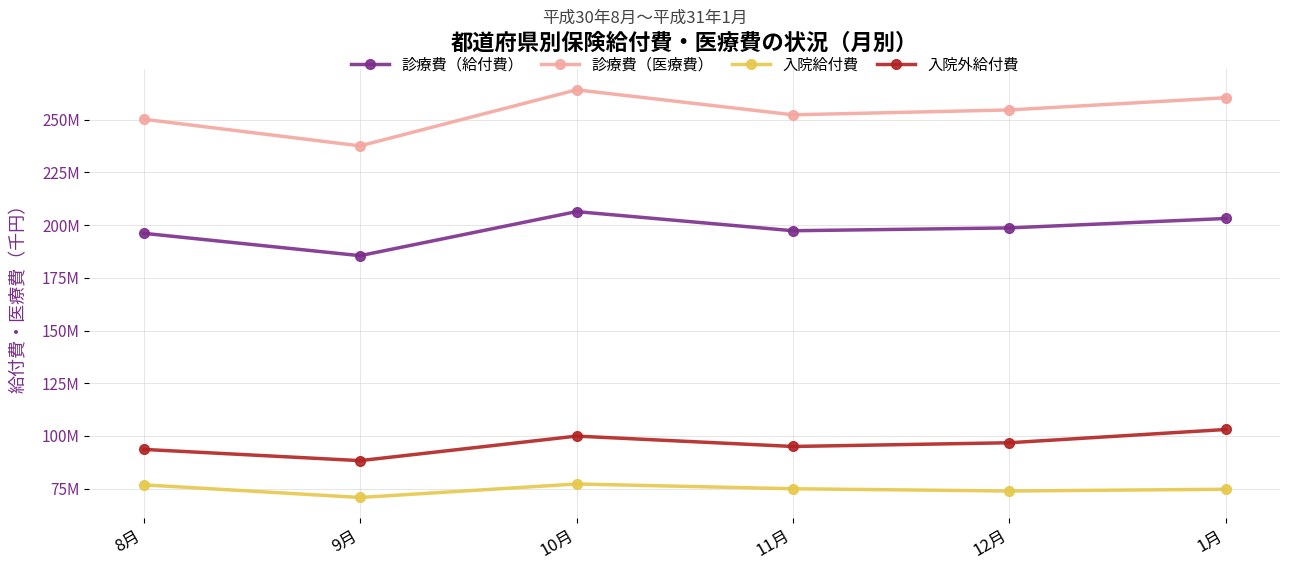

What are all the series names shown in the legend?

診療費（給付費）, 診療費（医療費）, 入院給付費, 入院外給付費